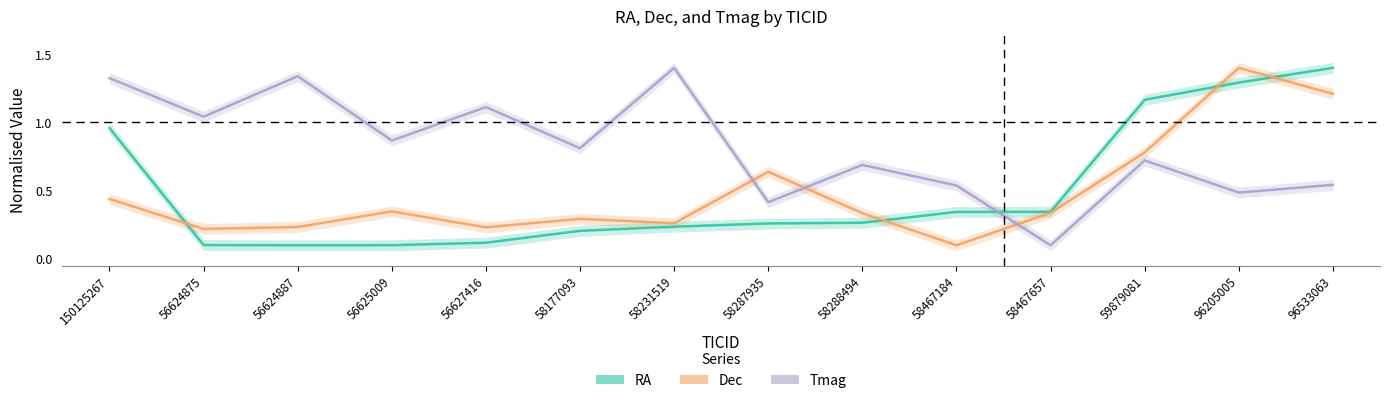

At how many categories does at least one series exceed 0?

14